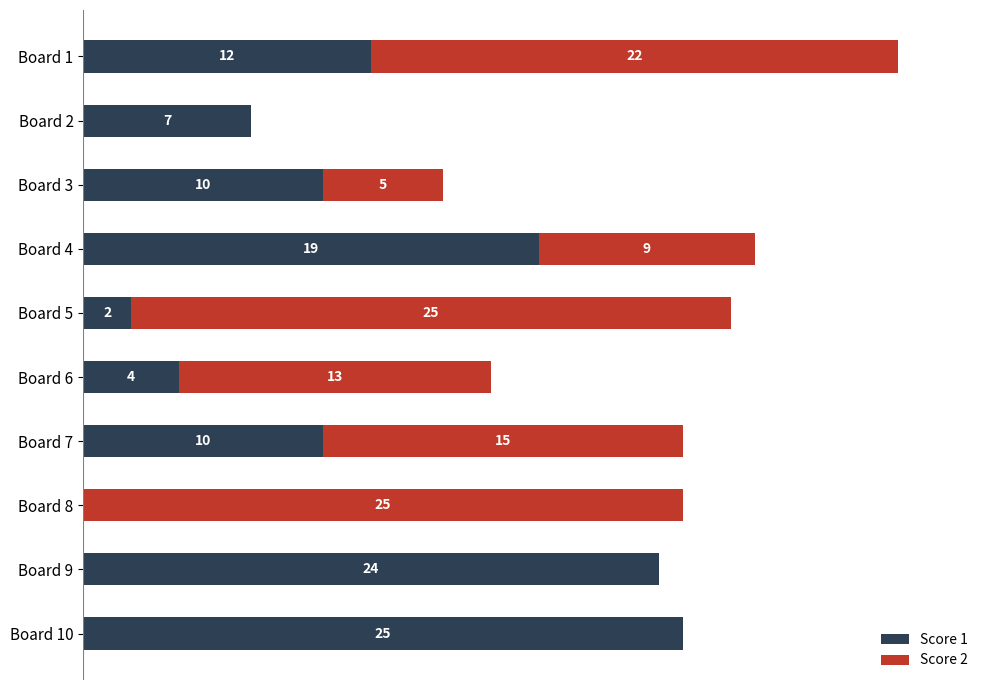

At which label does Score 1 reach its peak?

Board 10